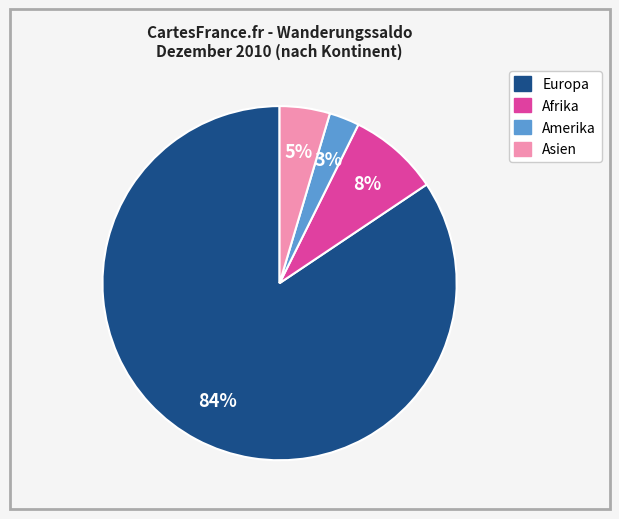

How many segments does this pie chart have?

4